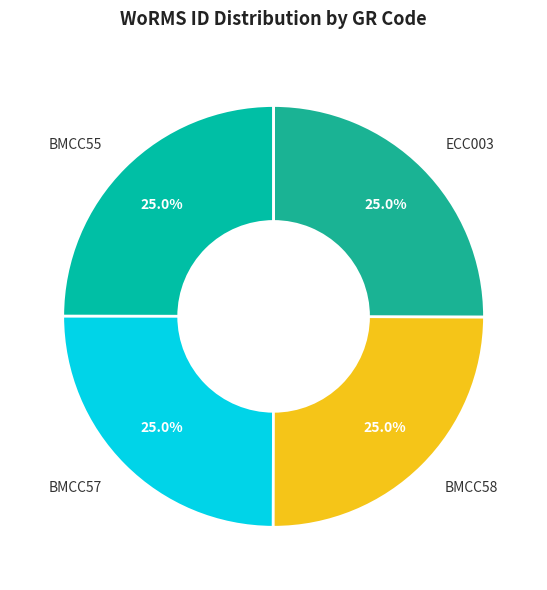

Approximately how many times larger is the value at BMCC57 compared to BMCC58?

1.0